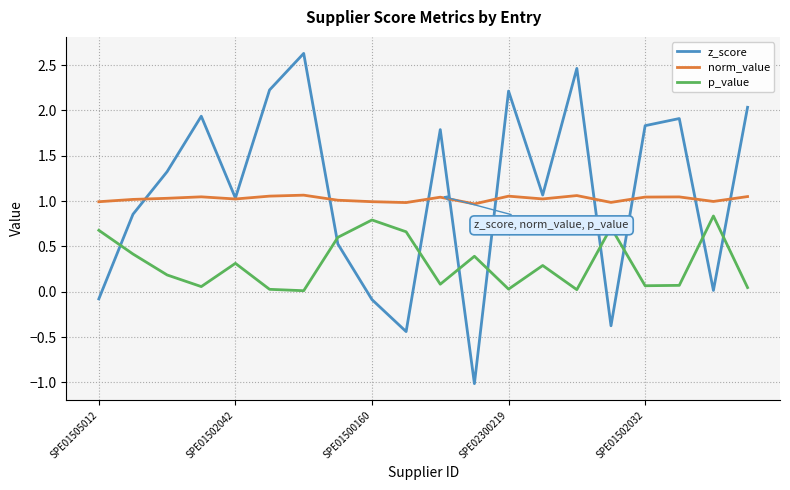

What is the difference between the second highest and minimum values in the p_value series?

0.8